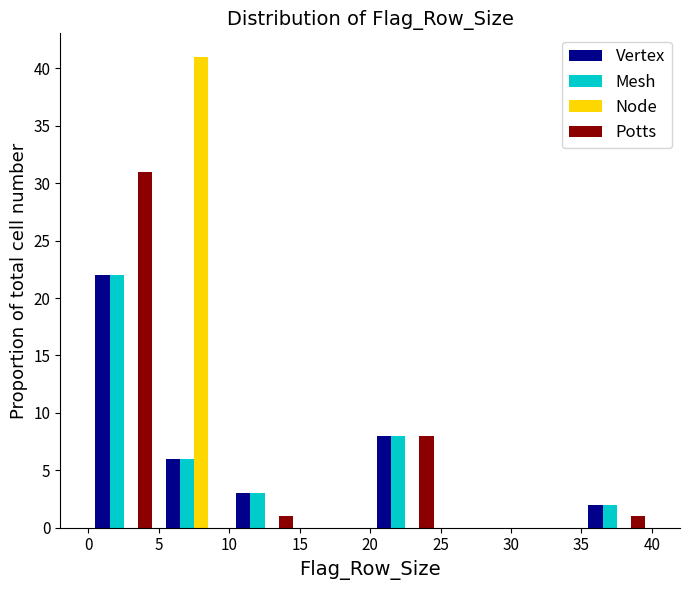

In the Node series, which range on the x-axis has the tallest bar?

5 to 10